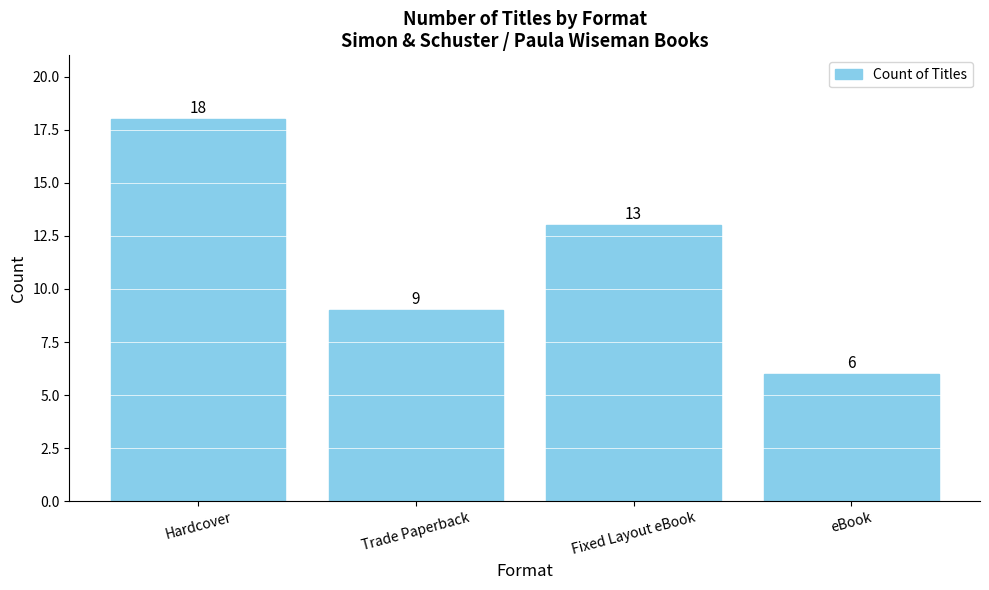

What is the sum of all values?

46